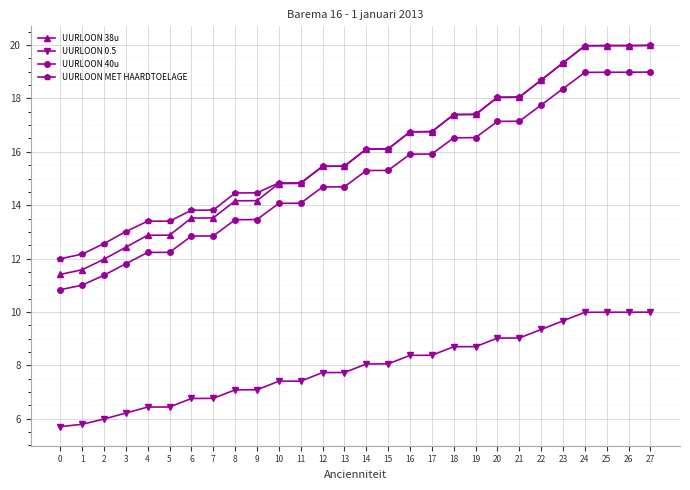

What is the value of the UURLOON 38u point at the 25th from the left?

20.0